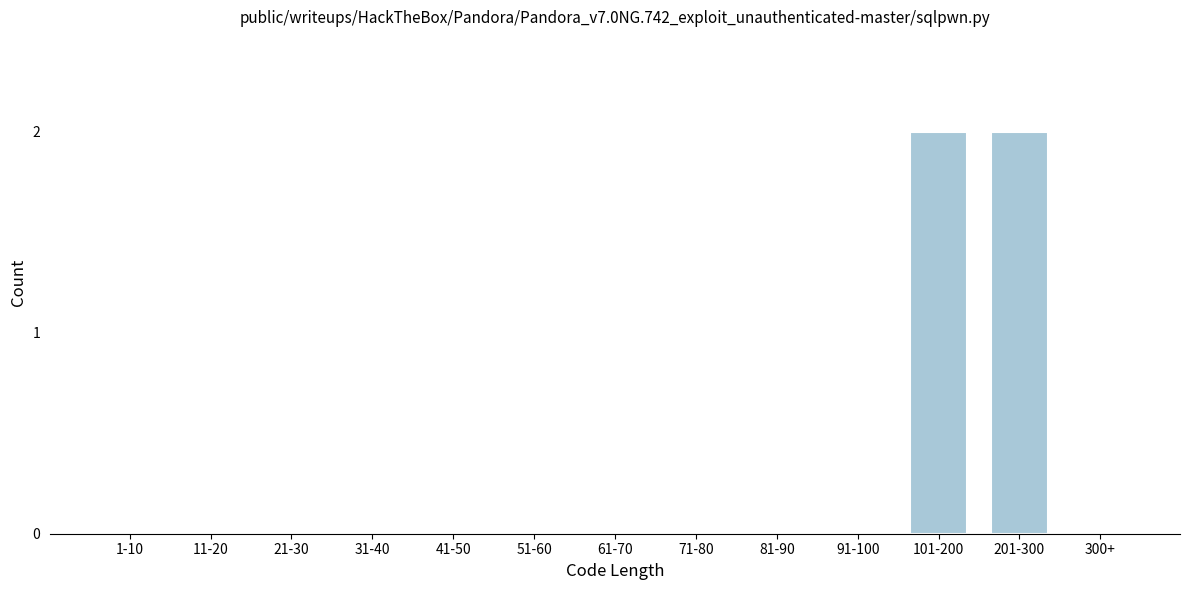

Reading left to right, list all the values displayed in this chart.

1-10=0	11-20=0	21-30=0	31-40=0	41-50=0	51-60=0	61-70=0	71-80=0	81-90=0	91-100=0	101-200=2	201-300=2	300+=0